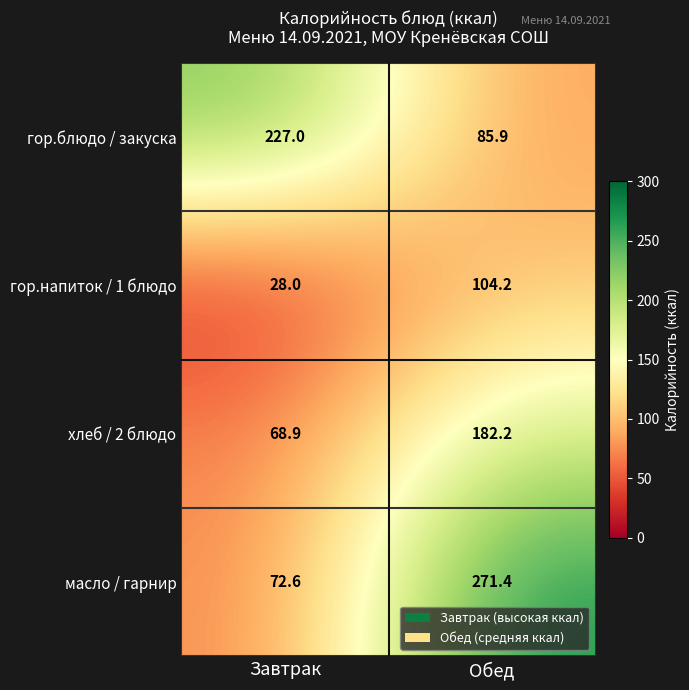

At how many categories does at least one series exceed 124?

2